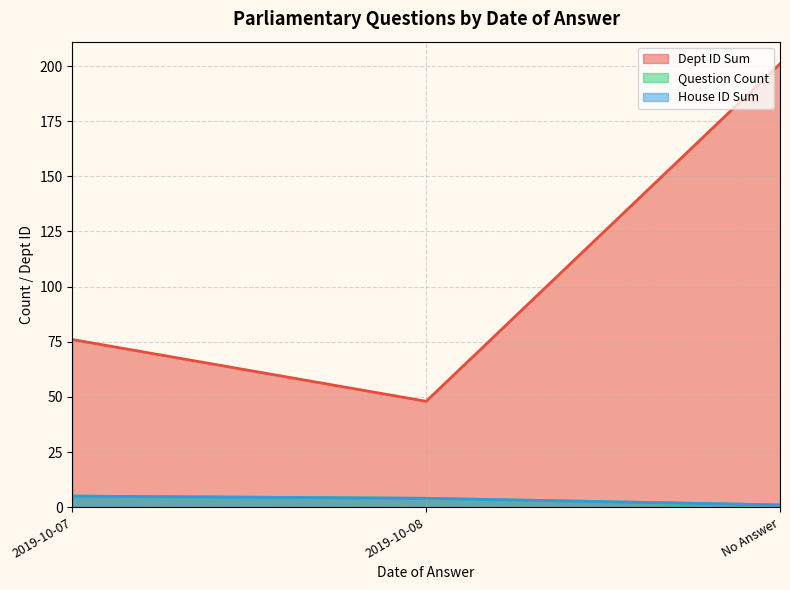

Which series has the widest spread of values?

Dept ID